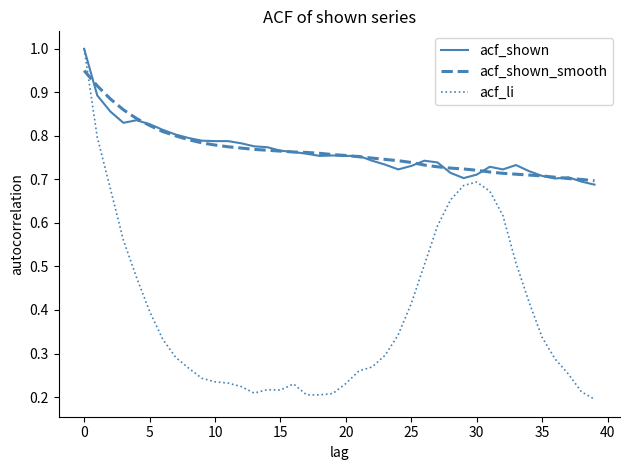

Which series has the largest range (max minus min)?

acf_li